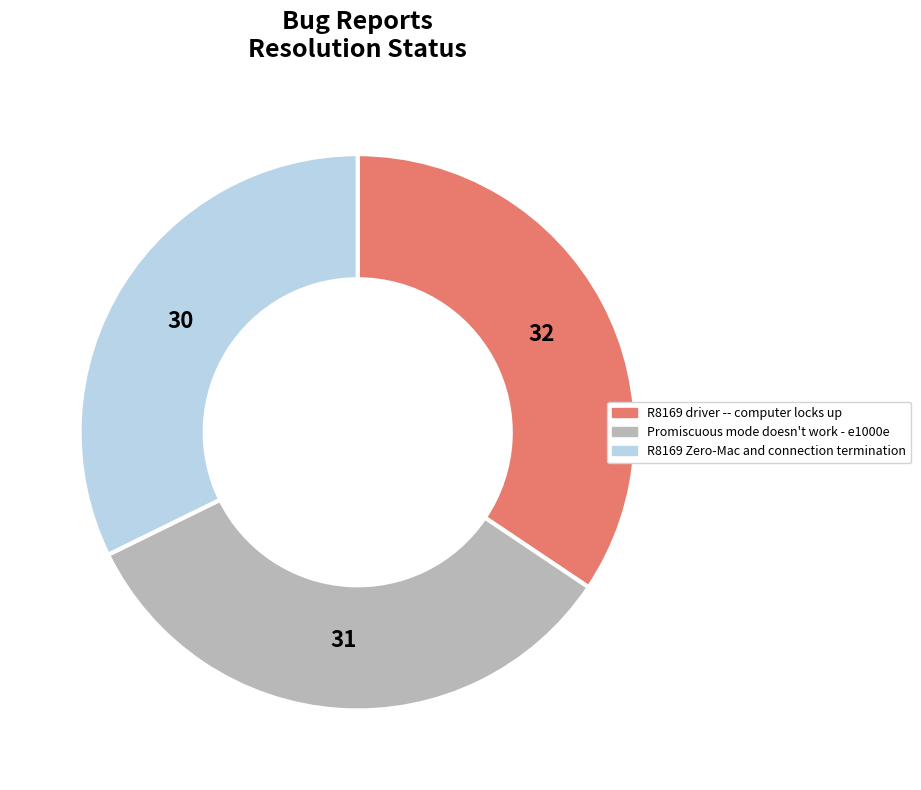

Is there any slice that represents more than half of the pie?

No